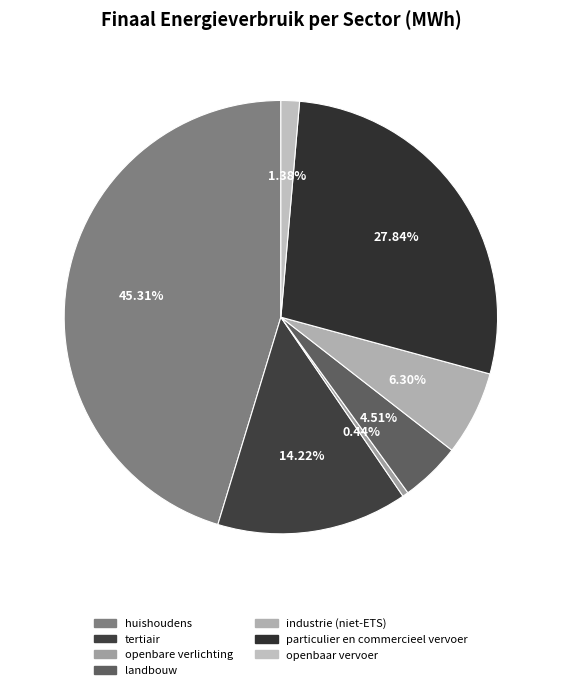

What is the change in value from openbare verlichting to openbaar vervoer?

+3324.3